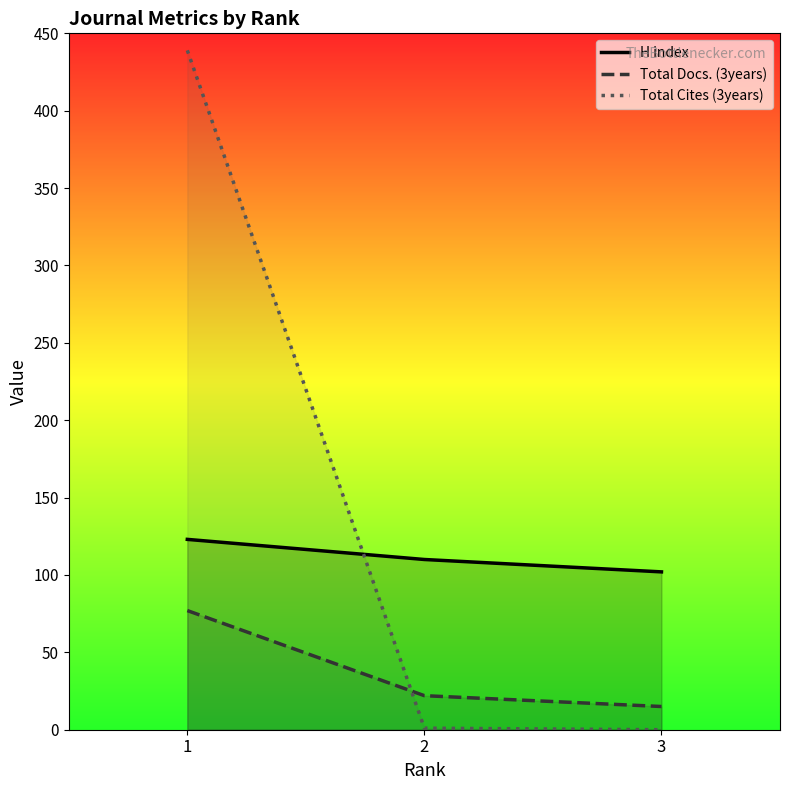

What is the spread (max minus min) of values at 3?

102